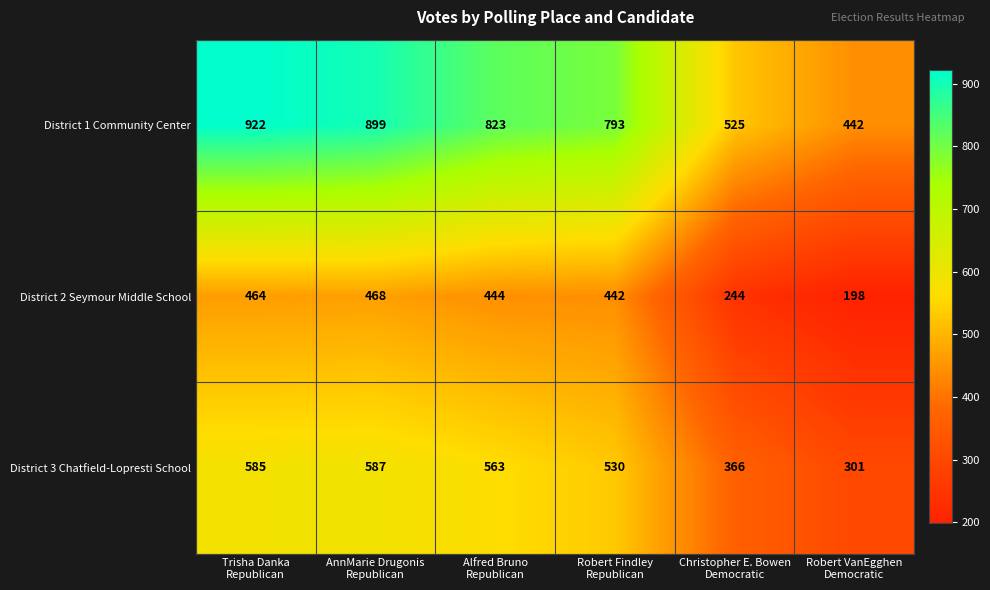

Reading left to right, extract all data points from this chart.

District 1 Community Center: 922	899	823	793	525	442
District 2 Seymour Middle School: 464	468	444	442	244	198
District 3 Chatfield-Lopresti School: 585	587	563	530	366	301